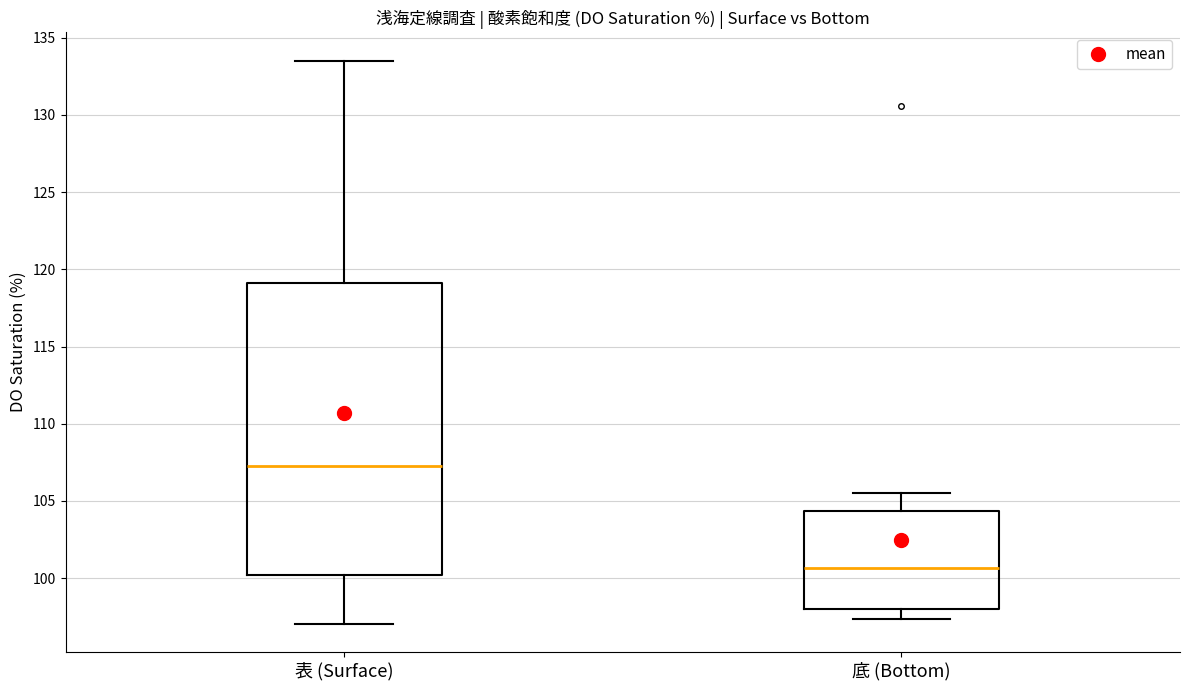

Where does the upper whisker of the box for 表 (Surface) end on the y-axis? The values are not printed on the chart, so give them approximately, as read against the axis.

133.5